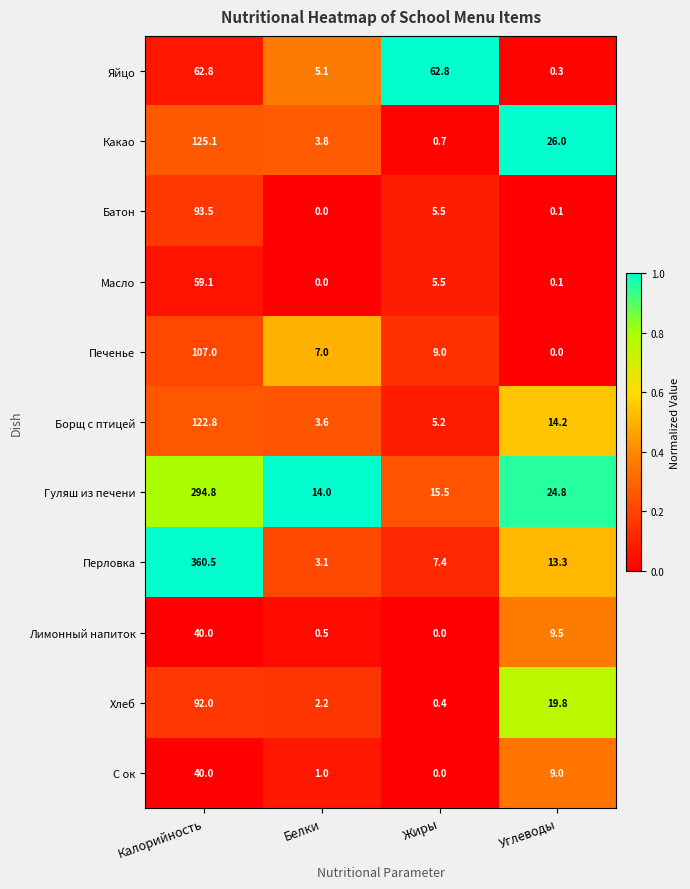

Is it true that Какао equals 26.0 at Углеводы?

True